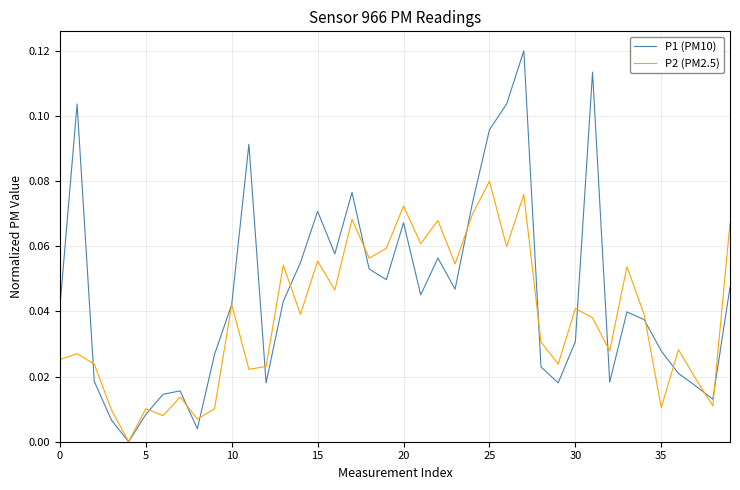

Which series has the largest range (max minus min)?

P1 (PM10)